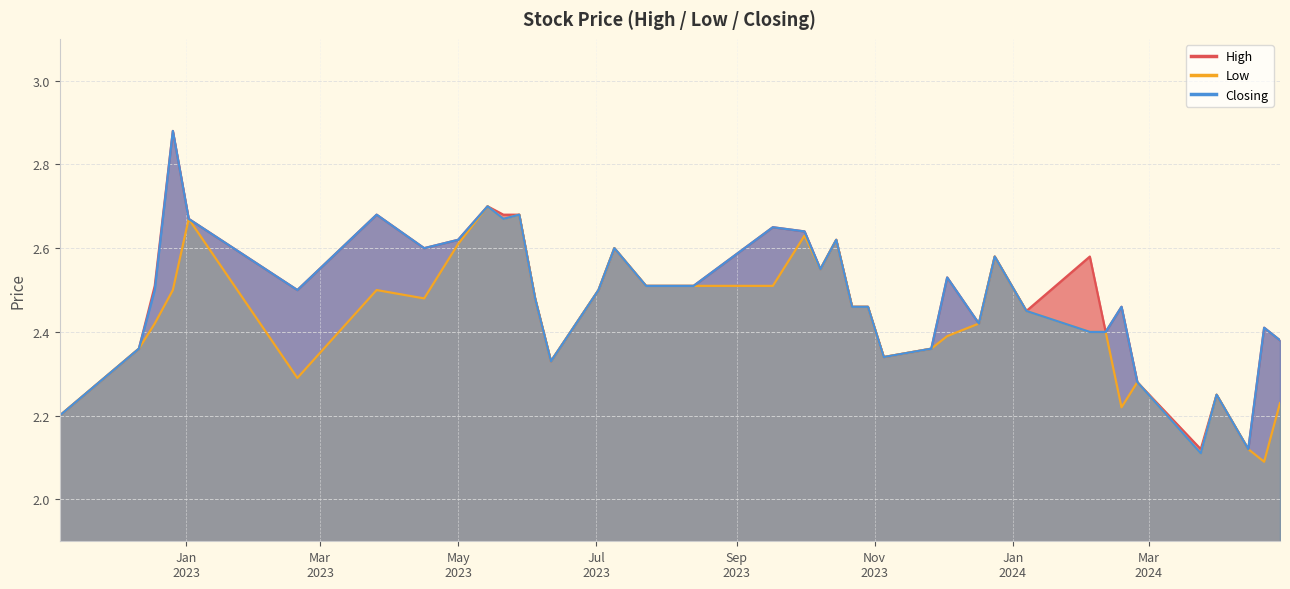

What is the average value of the Closing series?

2.5